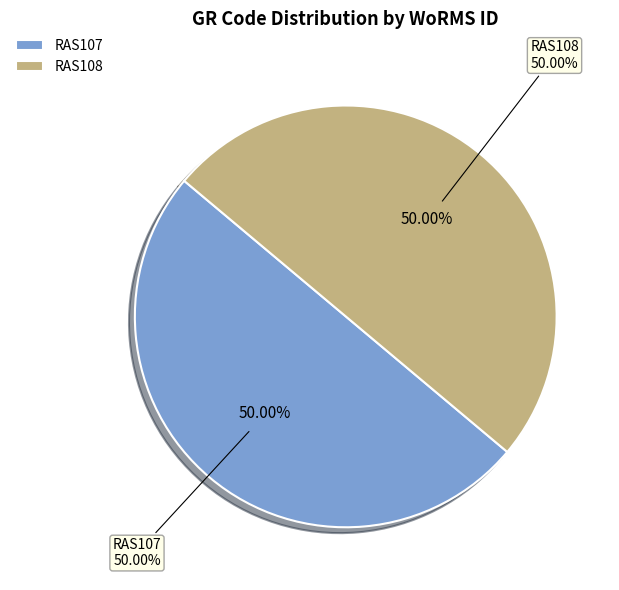

What portion of the pie excludes RAS107?

50.0%